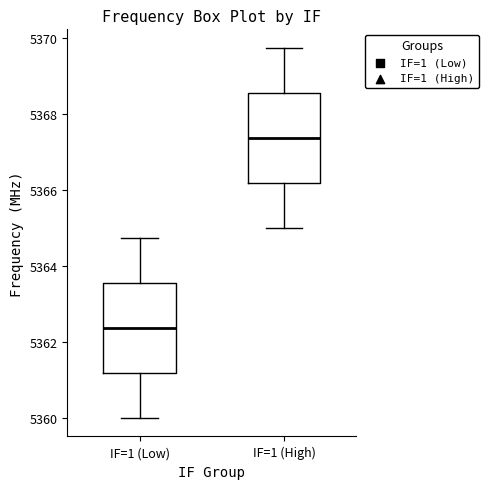

Reading left to right, transcribe this box plot: for each box, give where its median line is, the range the box spans, and where its two whiskers end, as read against the y-axis. The values are not printed on the chart, so give them approximately, as read against the axis.

IF=1 (Low): median 5362.4, box 5361.2 to 5363.6, whiskers 5360.0 to 5364.8
IF=1 (High): median 5367.4, box 5366.2 to 5368.6, whiskers 5365.0 to 5369.8